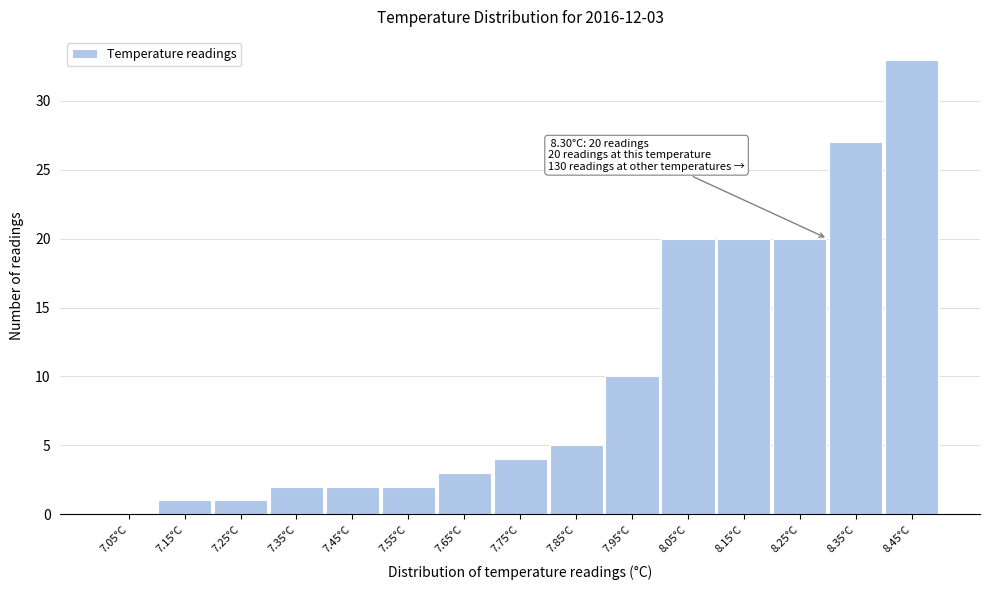

Over which range of the x-axis is the bar tallest?

8.4 to 8.5